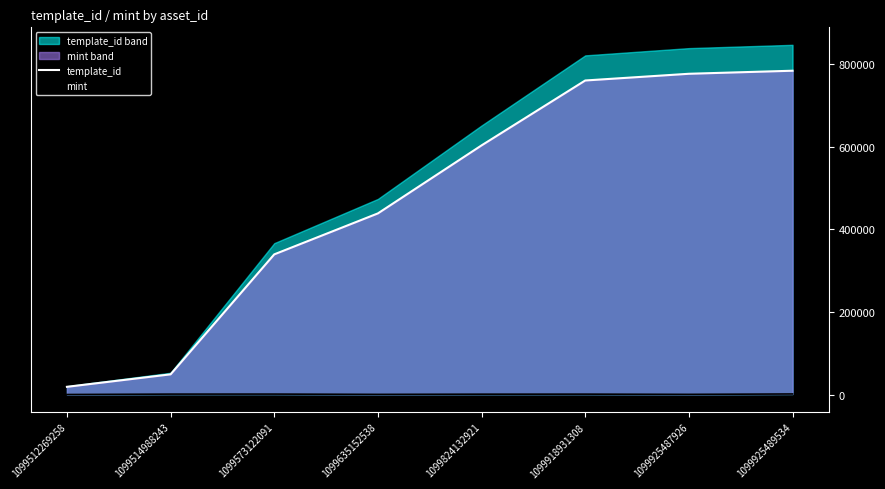

What is the difference between the maximum and minimum values in the template_id series?

764982